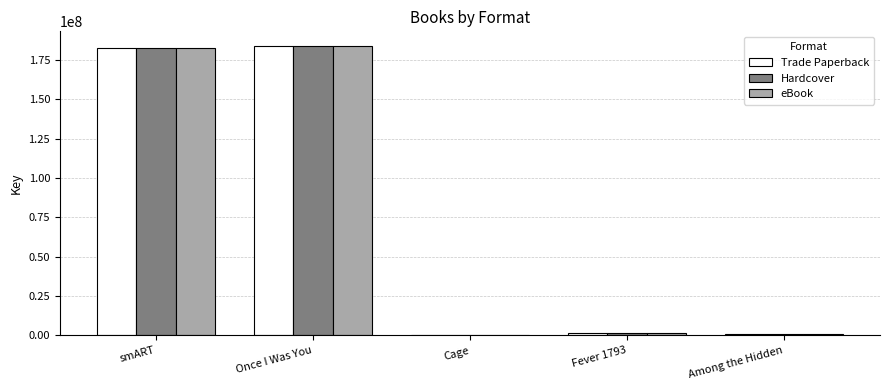

What is the total value across all series at Once I Was You?

551670696